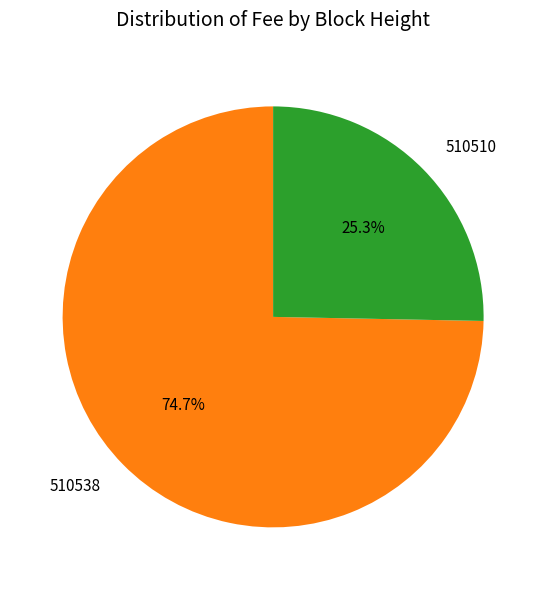

Is it true that 510538 is 75% of the pie?

True